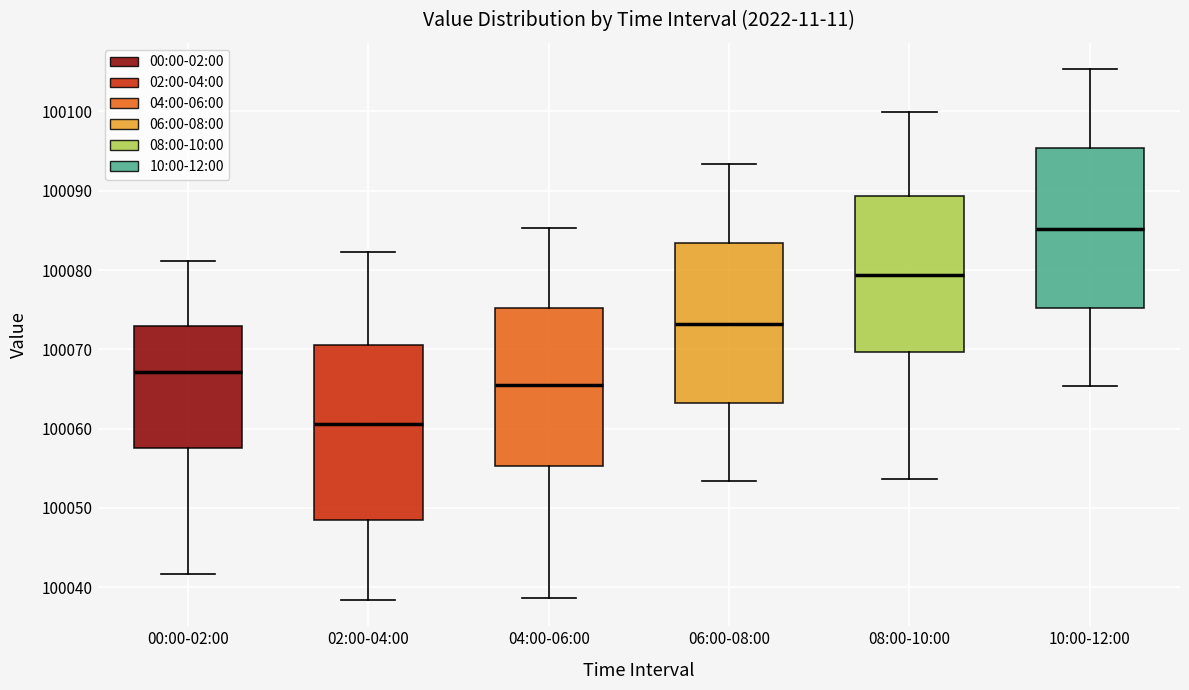

Which box is the tallest, from its lower edge to its upper edge?

02:00-04:00